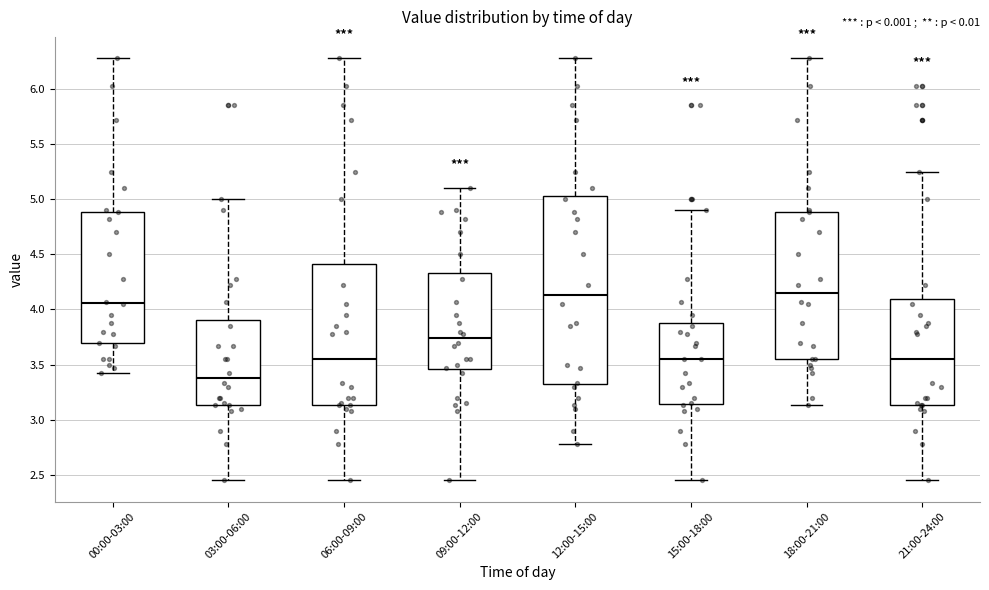

Reading left to right, read every box against the y-axis: the position of its median line, the range the box covers, and the ends of its whiskers. The values are not printed on the chart, so give them approximately, as read against the axis.

00:00-03:00: median 4.05, box 3.70 to 4.90, whiskers 3.40 to 6.30
03:00-06:00: median 3.40, box 3.15 to 3.90, whiskers 2.45 to 5.00
06:00-09:00: median 3.55, box 3.15 to 4.40, whiskers 2.45 to 6.30
09:00-12:00: median 3.75, box 3.45 to 4.35, whiskers 2.45 to 5.10
12:00-15:00: median 4.15, box 3.30 to 5.05, whiskers 2.80 to 6.30
15:00-18:00: median 3.55, box 3.15 to 3.90, whiskers 2.45 to 4.90
18:00-21:00: median 4.15, box 3.55 to 4.90, whiskers 3.15 to 6.30
21:00-24:00: median 3.55, box 3.15 to 4.10, whiskers 2.45 to 5.25